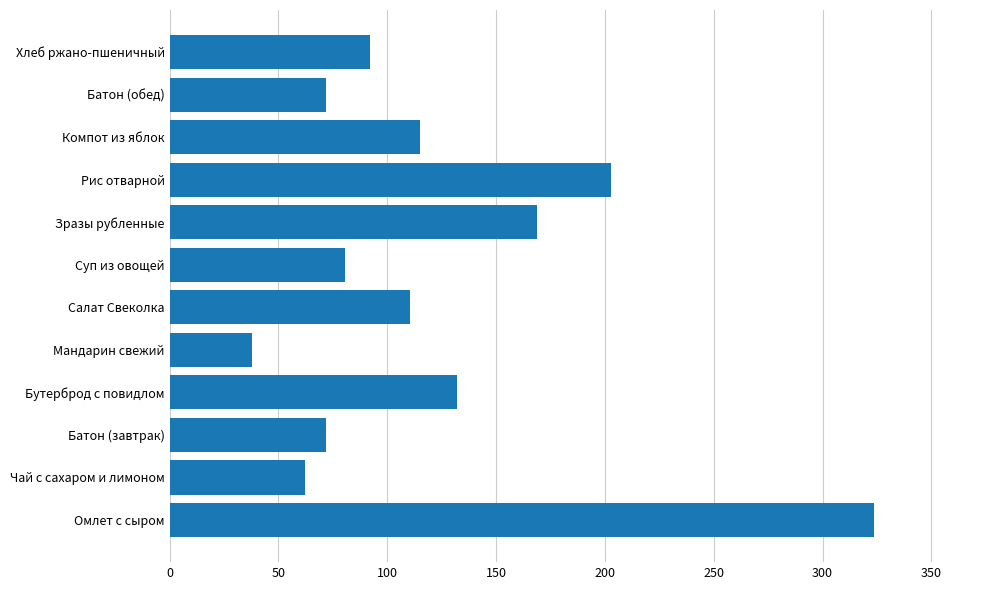

What is the sum of all values?

1469.7